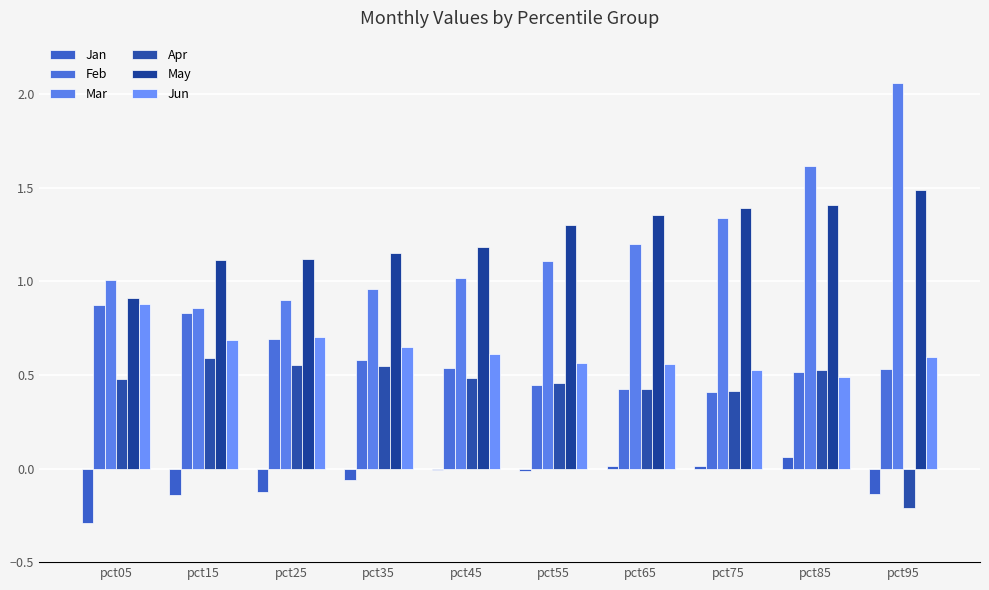

Reading right to left, extract all data points from this chart.

Jan: pct95=-0.1	pct85=0.1	pct75=0.0	pct65=0.0	pct55=-0.0	pct45=-0.0	pct35=-0.1	pct25=-0.1	pct15=-0.1	pct05=-0.3
Feb: pct95=0.5	pct85=0.5	pct75=0.4	pct65=0.4	pct55=0.4	pct45=0.5	pct35=0.6	pct25=0.7	pct15=0.8	pct05=0.9
Mar: pct95=2.1	pct85=1.6	pct75=1.3	pct65=1.2	pct55=1.1	pct45=1.0	pct35=1.0	pct25=0.9	pct15=0.9	pct05=1.0
Apr: pct95=-0.2	pct85=0.5	pct75=0.4	pct65=0.4	pct55=0.5	pct45=0.5	pct35=0.5	pct25=0.6	pct15=0.6	pct05=0.5
May: pct95=1.5	pct85=1.4	pct75=1.4	pct65=1.4	pct55=1.3	pct45=1.2	pct35=1.2	pct25=1.1	pct15=1.1	pct05=0.9
Jun: pct95=0.6	pct85=0.5	pct75=0.5	pct65=0.6	pct55=0.6	pct45=0.6	pct35=0.7	pct25=0.7	pct15=0.7	pct05=0.9